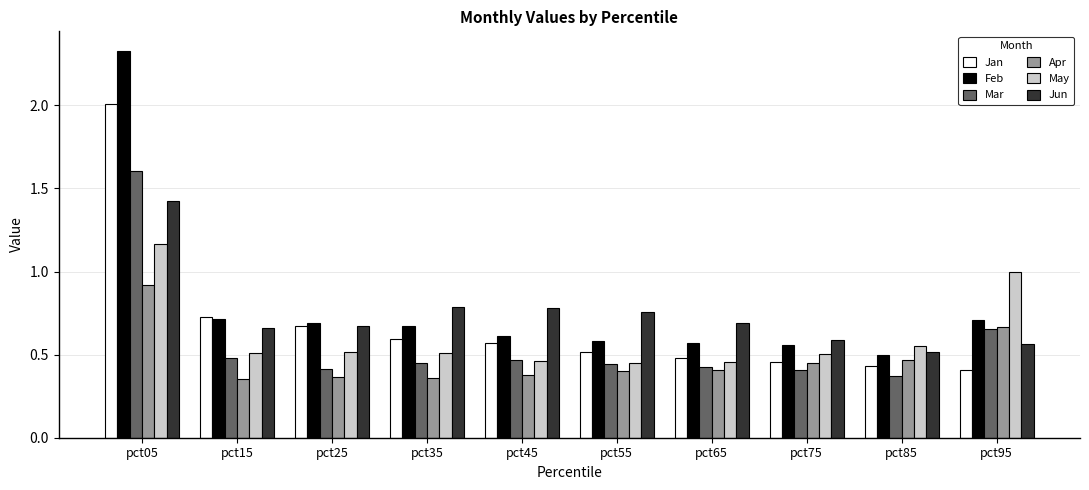

What is the difference between the highest and lowest values at pct75?

0.2